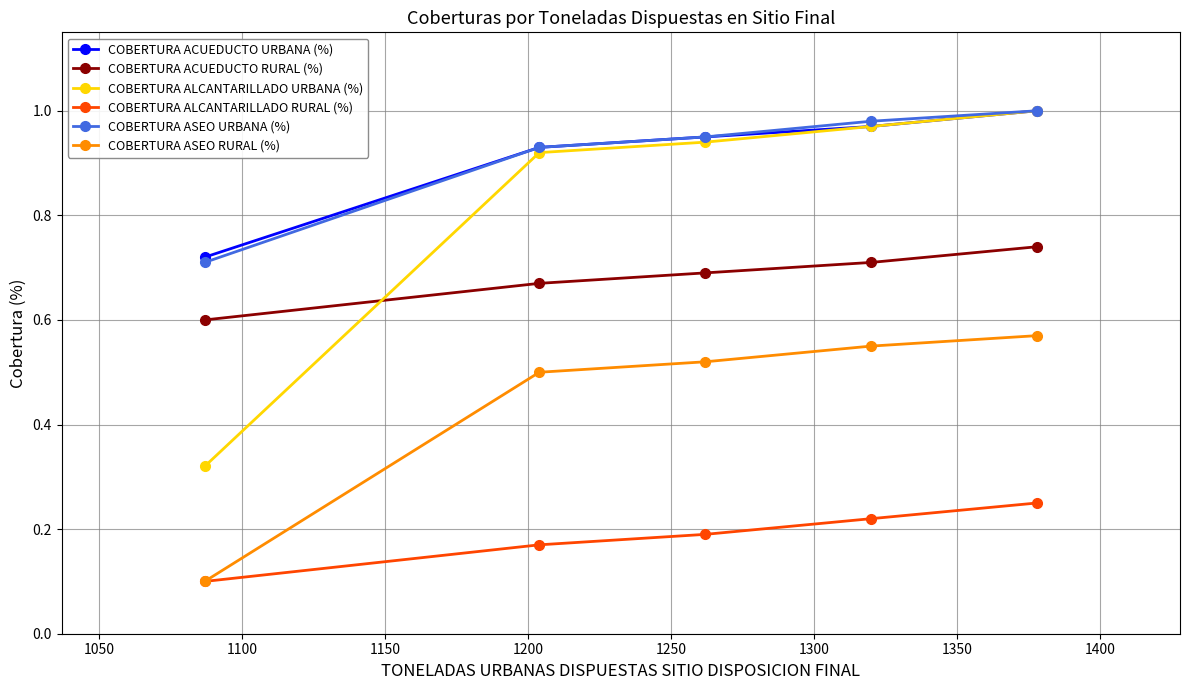

At how many categories does at least one series exceed 0?

5